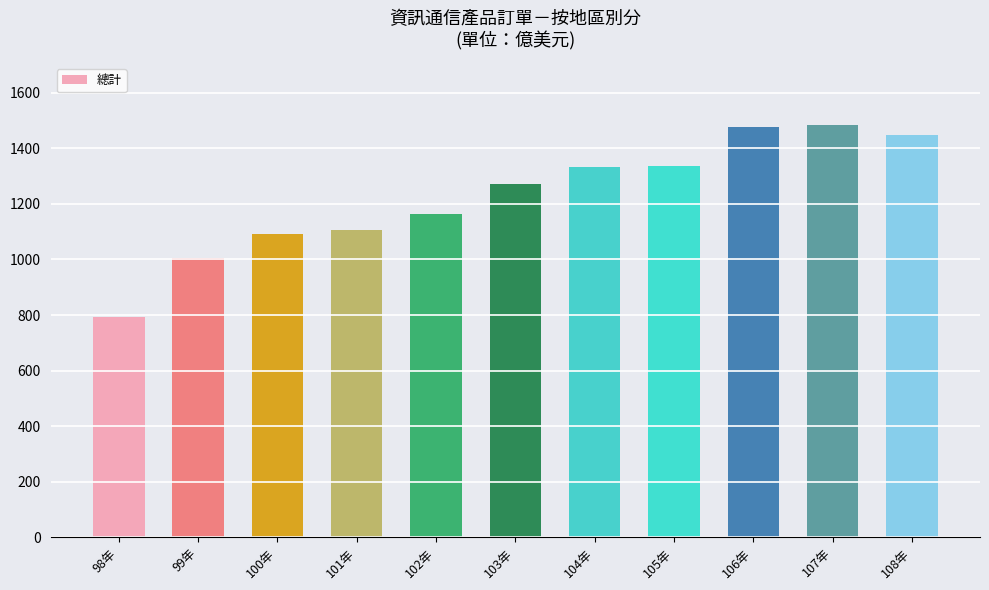

What is the label of the 3rd bar from the left?

100年